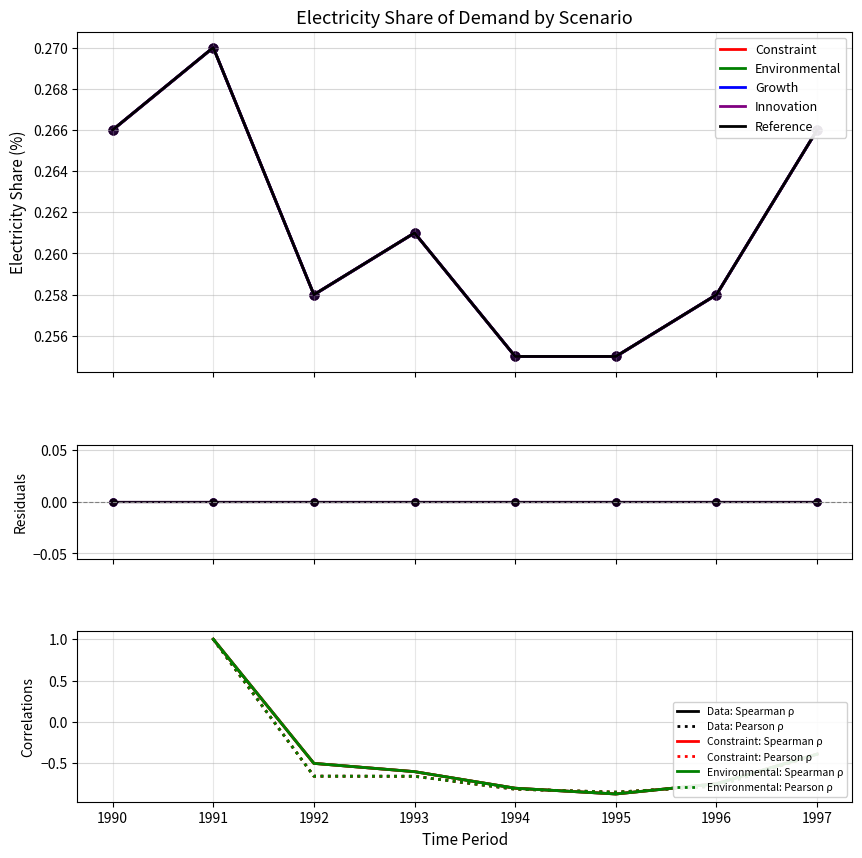

At which category is the sum across all series the highest?

1991